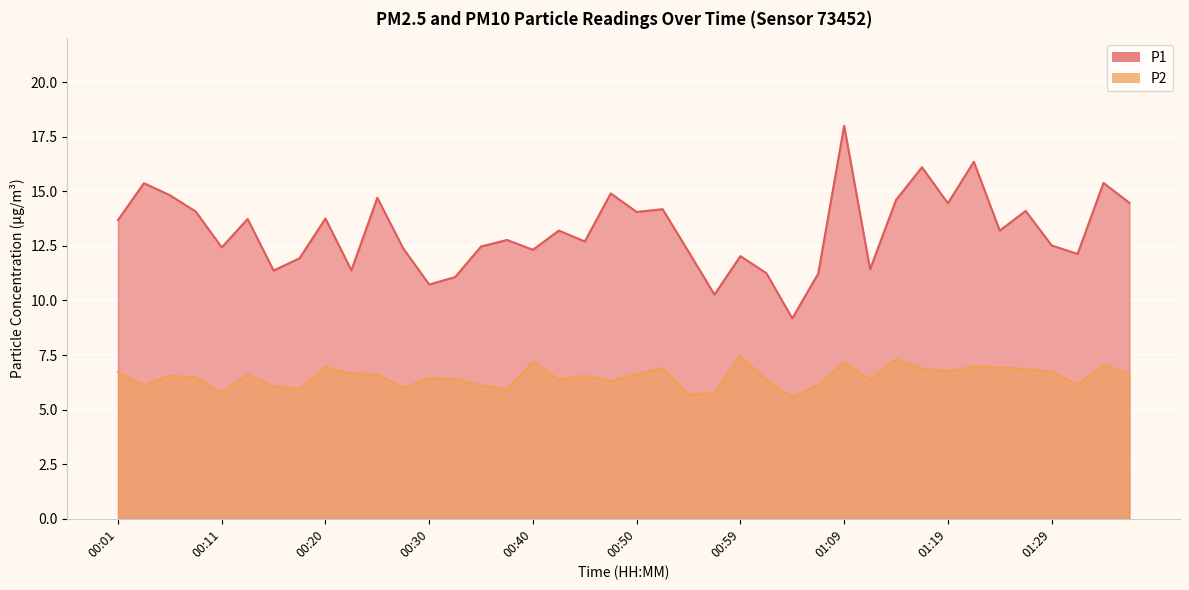

True or false: P2 and P1 cross at least once.

False